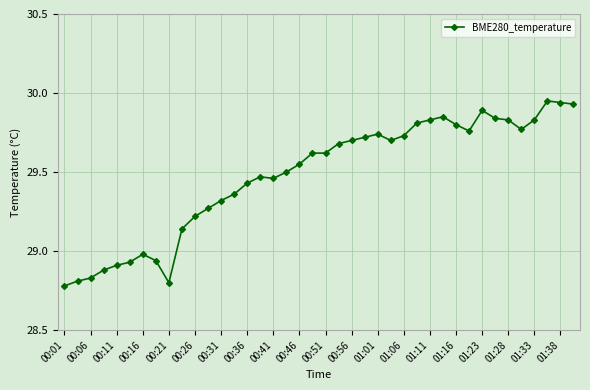

True or false: there are more than 1 points higher than both neighbors.

True